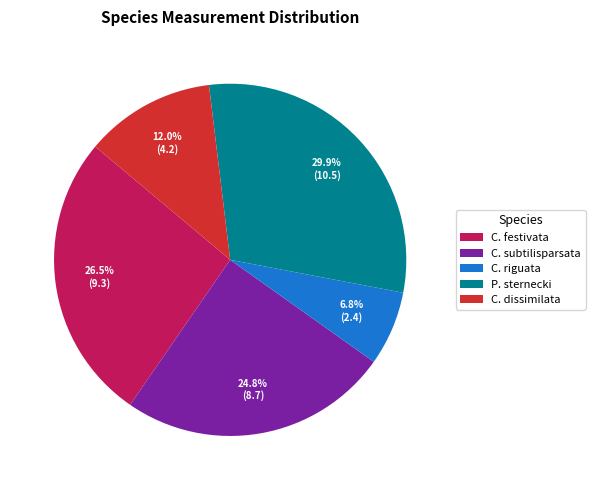

Rank the categories by value from highest to lowest.

P. sternecki, C. festivata, C. subtilisparsata, C. dissimilata, C. riguata